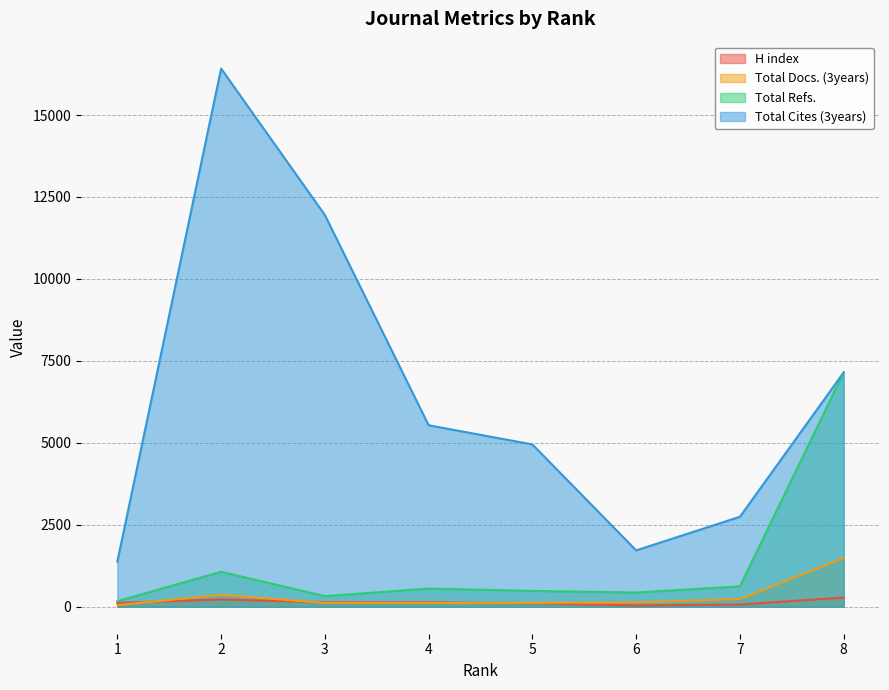

What is the value of the Total Cites (3years) point at the 1st from the left?

1380